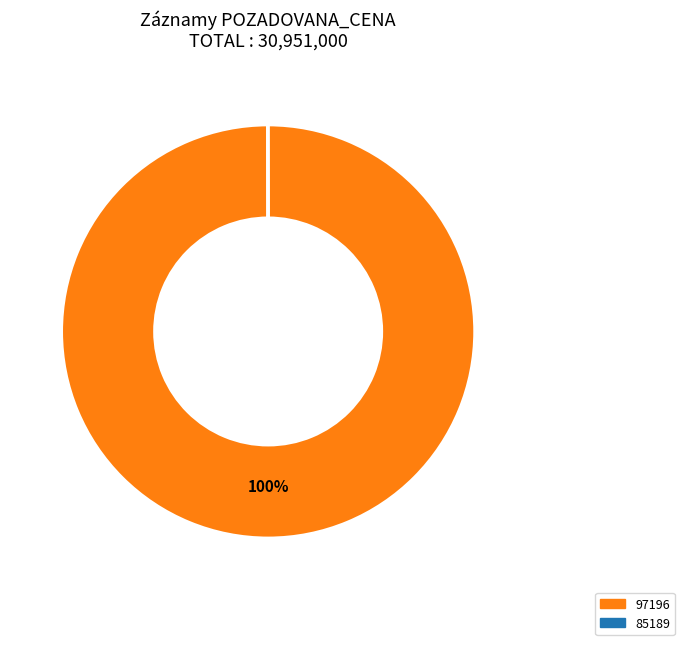

Is 97196 the majority of the pie?

Yes